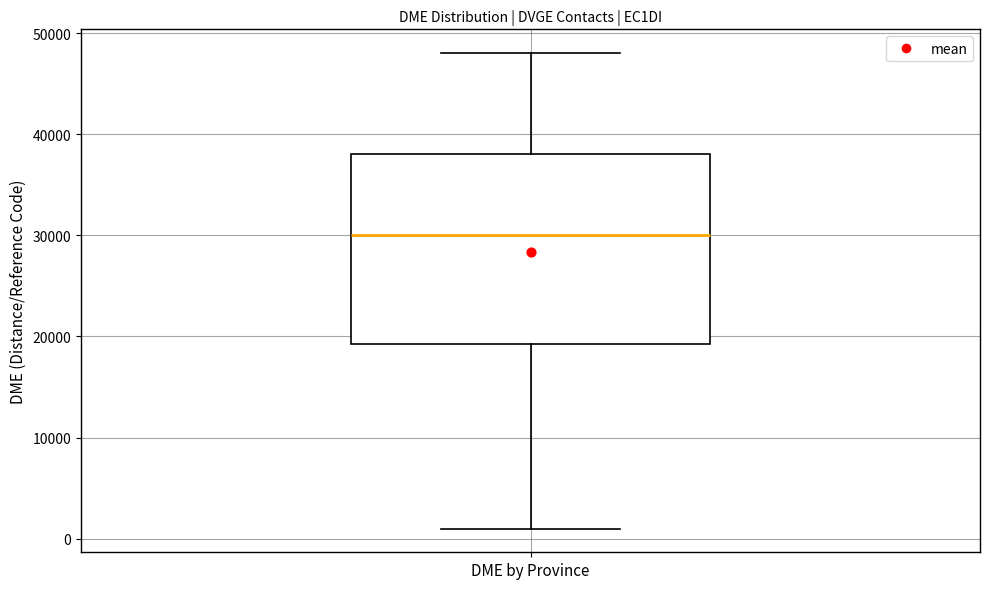

Transcribe this box plot: give where the median line is, the range the box spans, and where the two whiskers end, as read against the y-axis. The values are not printed on the chart, so give them approximately, as read against the axis.

median 30000, box 19000 to 38000, whiskers 1000 to 48000